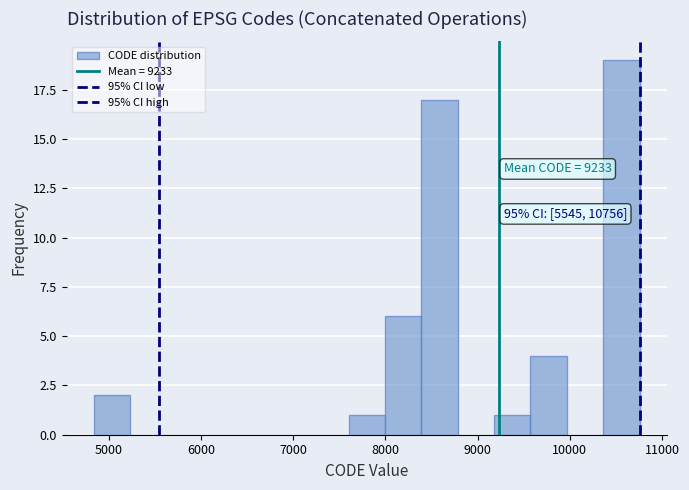

Read against the x-axis, roughly where is the centre of the tallest bar?

10600